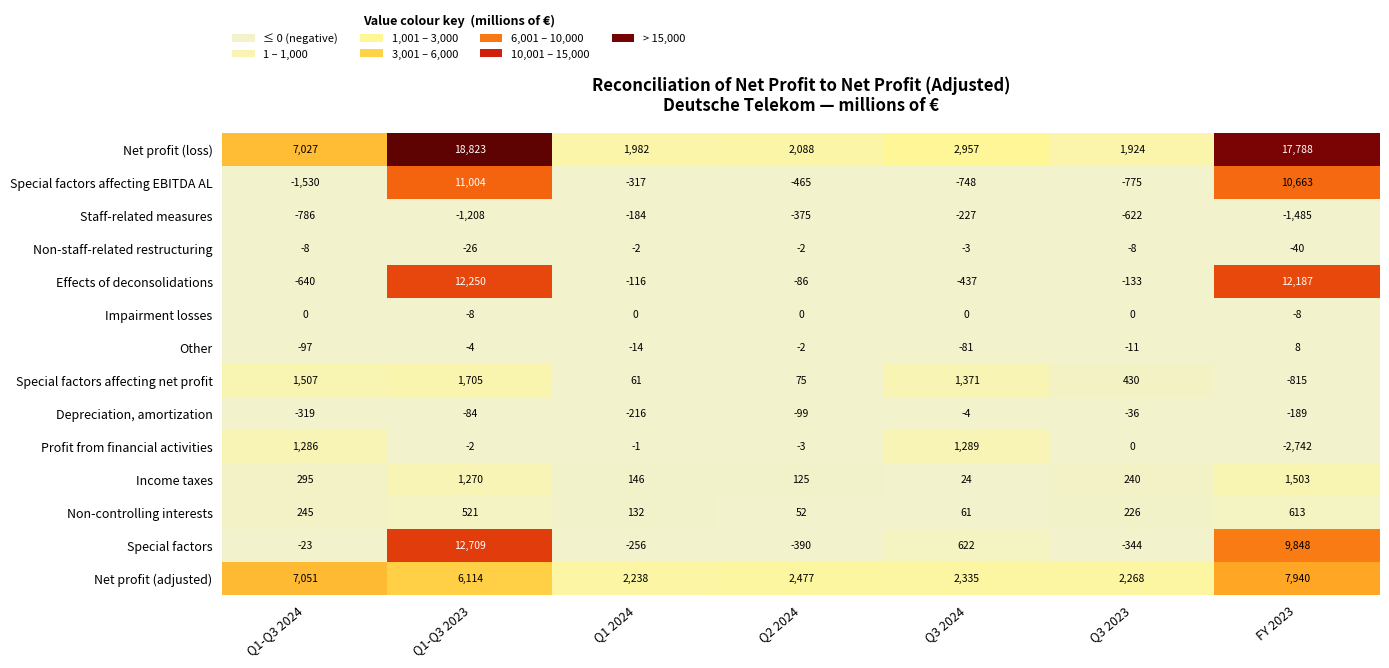

Count the Impairment losses values in the range -8 to 0.

7